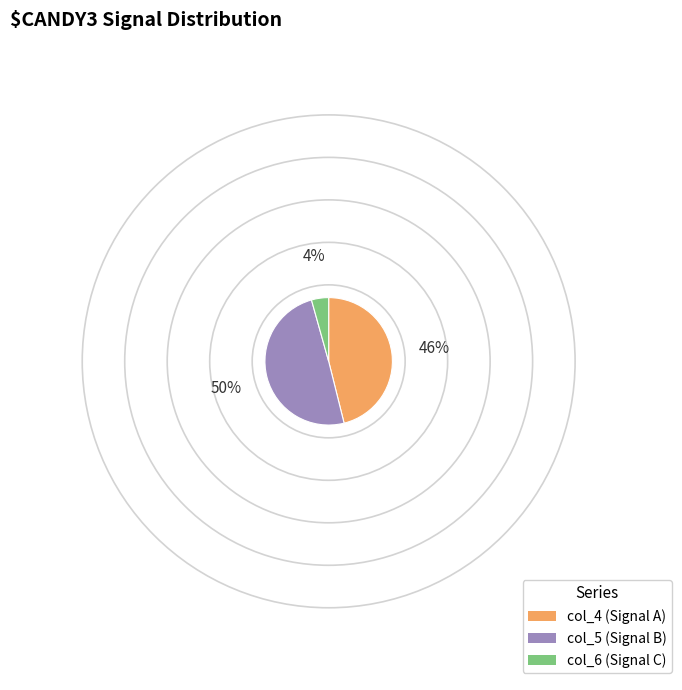

Is it true that col_5 is 43% of the pie?

False